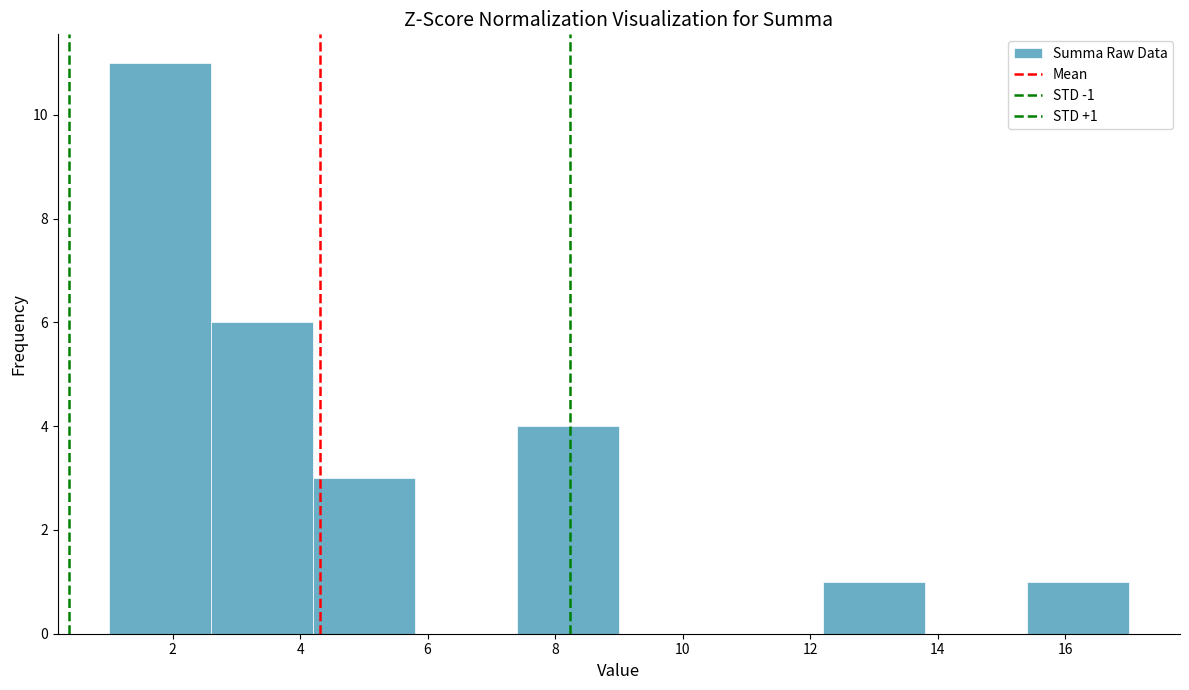

Over which range of the x-axis is the bar tallest?

1.0 to 2.6